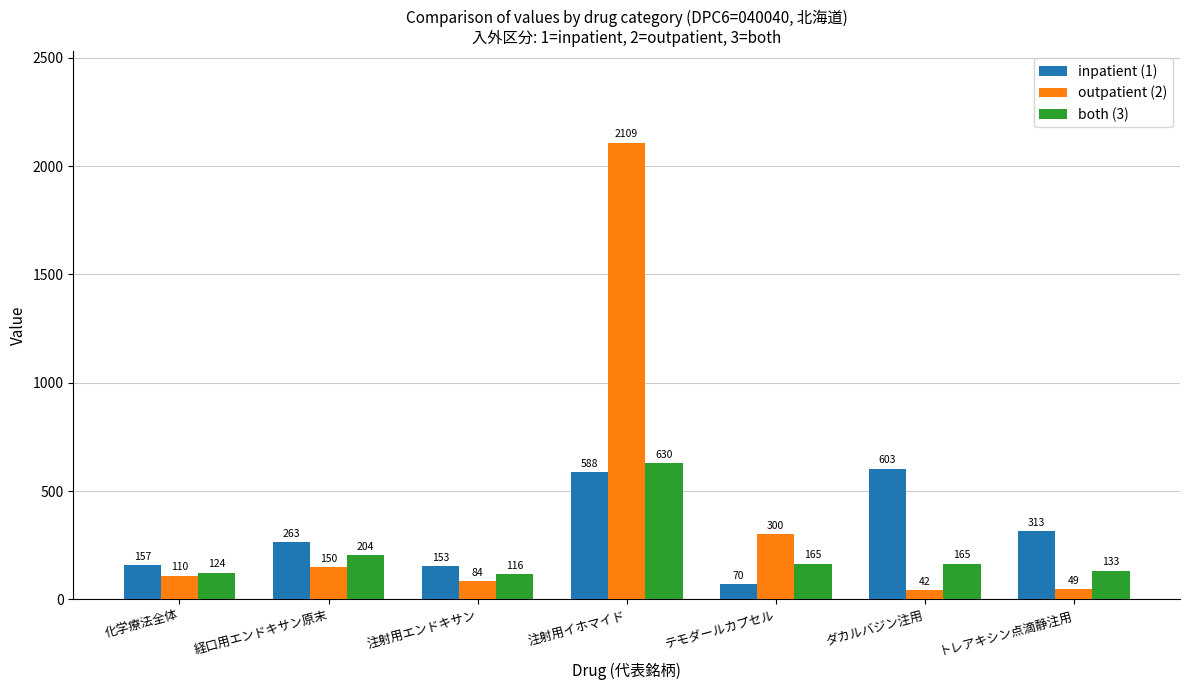

Rank the series by their average value, from lowest to highest.

both (3), inpatient (1), outpatient (2)